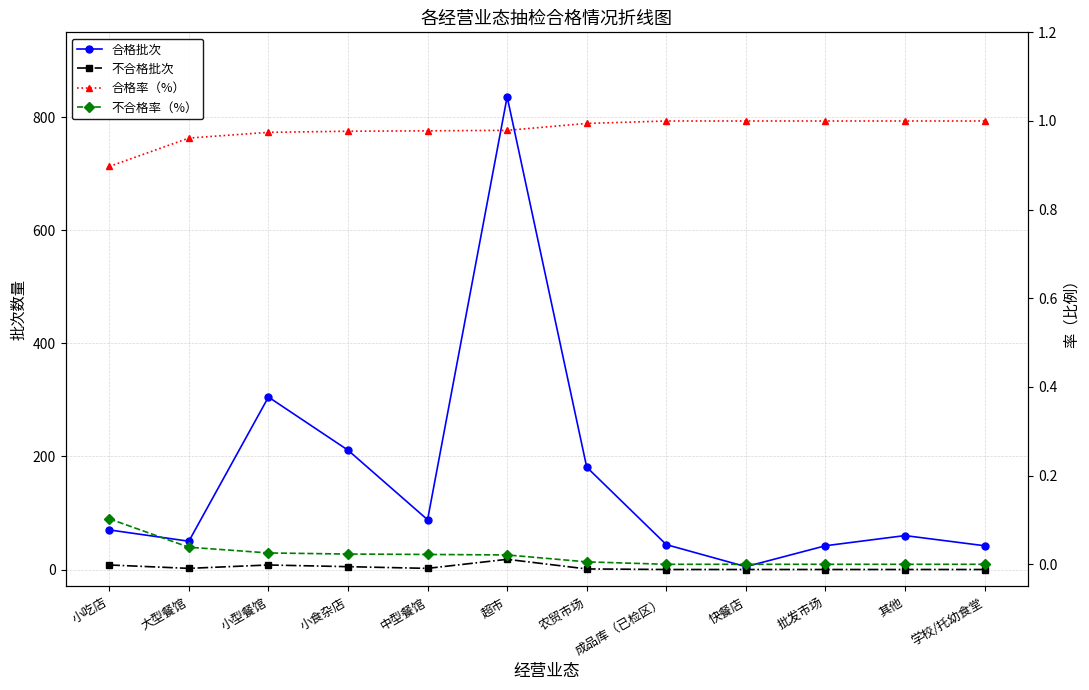

Is the value of 合格批次 at 其他 greater than the value of 合格率（%） at 中型餐馆?

Yes